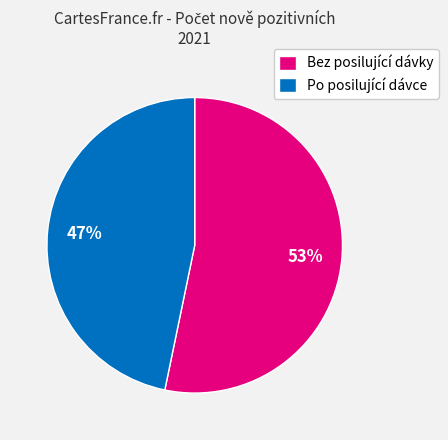

Do Po posilující dávce and Bez posilující dávky together represent more than half of the pie?

Yes